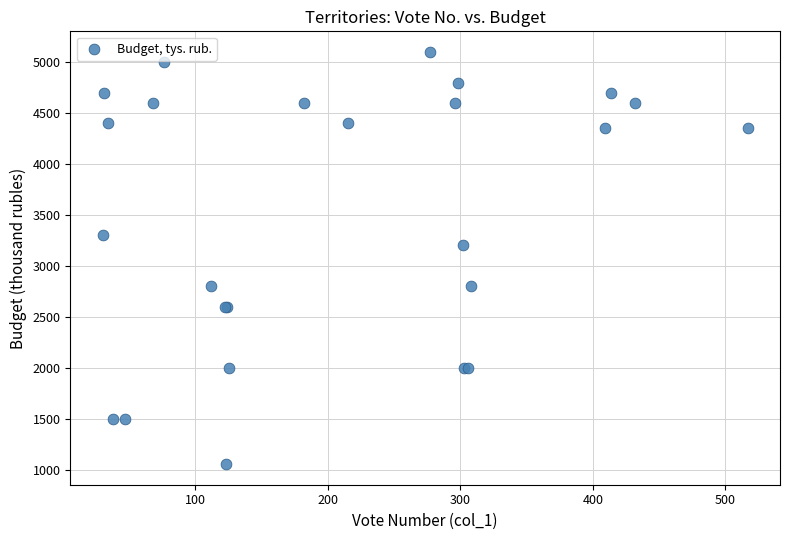

What Y value in the scatter plot is closest to 3077?

3200